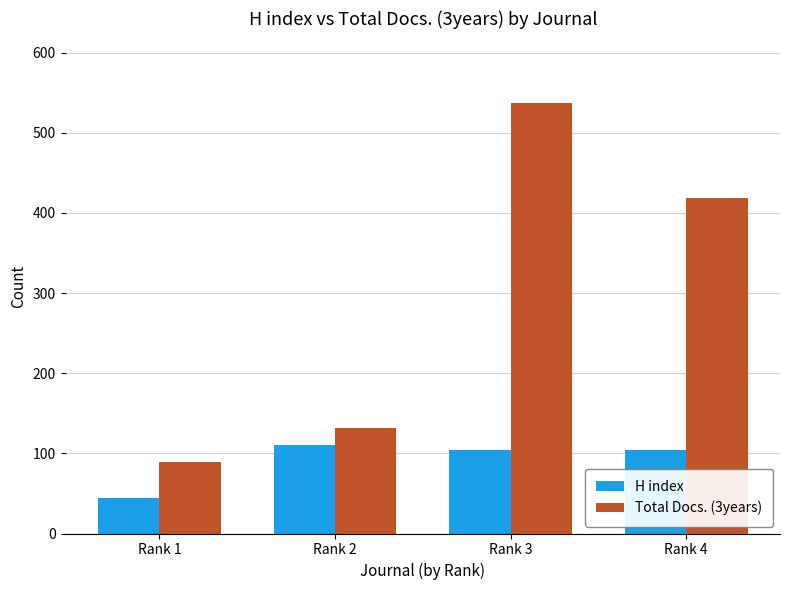

What is the difference between the second highest and minimum values in the H index series?

60